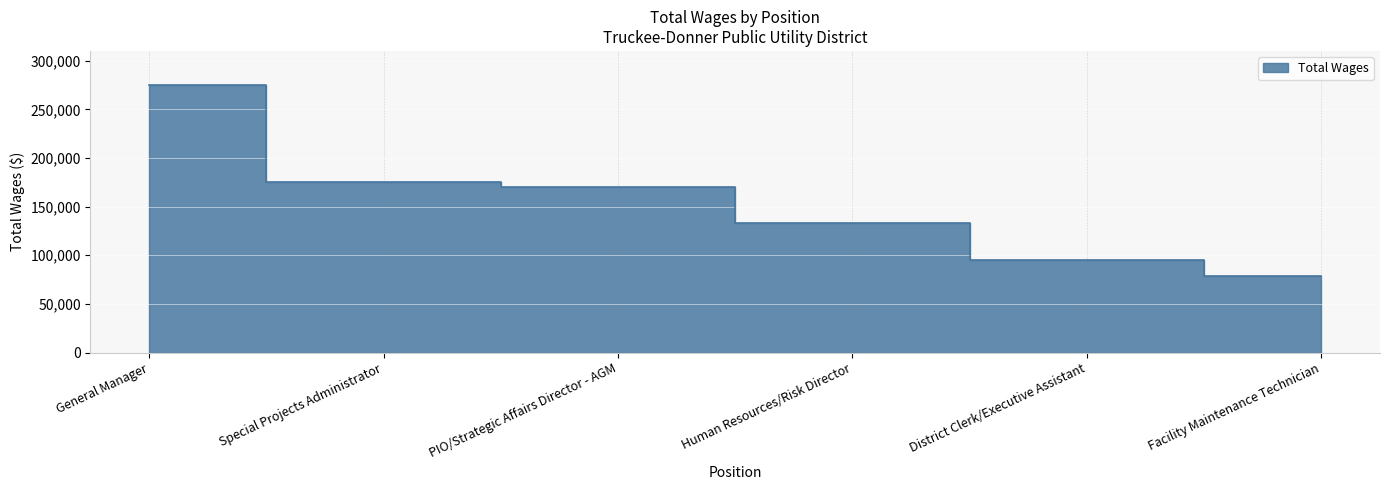

What is the label of the 1st point from the right?

Facility Maintenance Technician